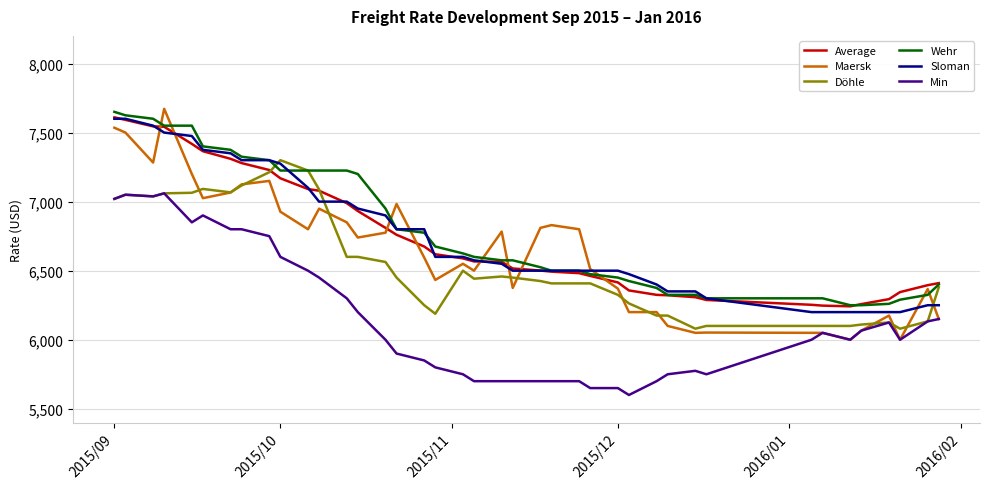

What are all the series names shown in the legend?

Average, Maersk, Döhle, Wehr, Sloman, Min